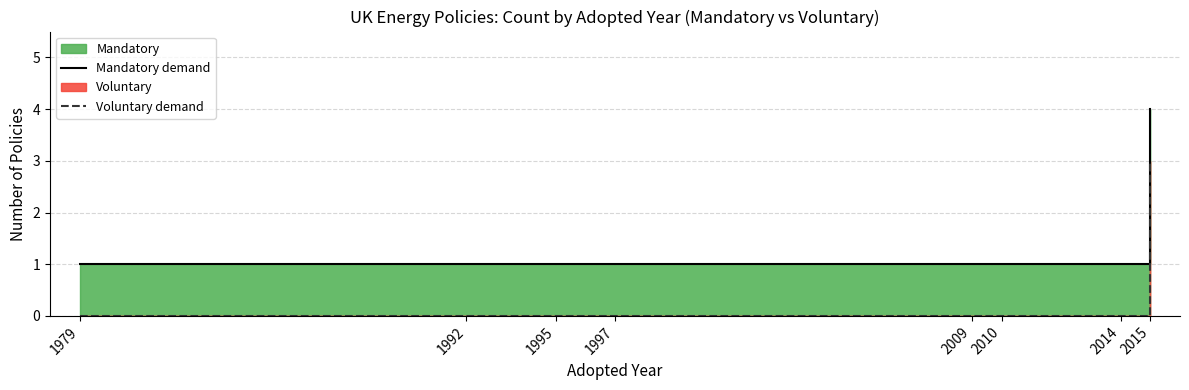

True or false: Voluntary demand and Mandatory demand cross at least once.

False